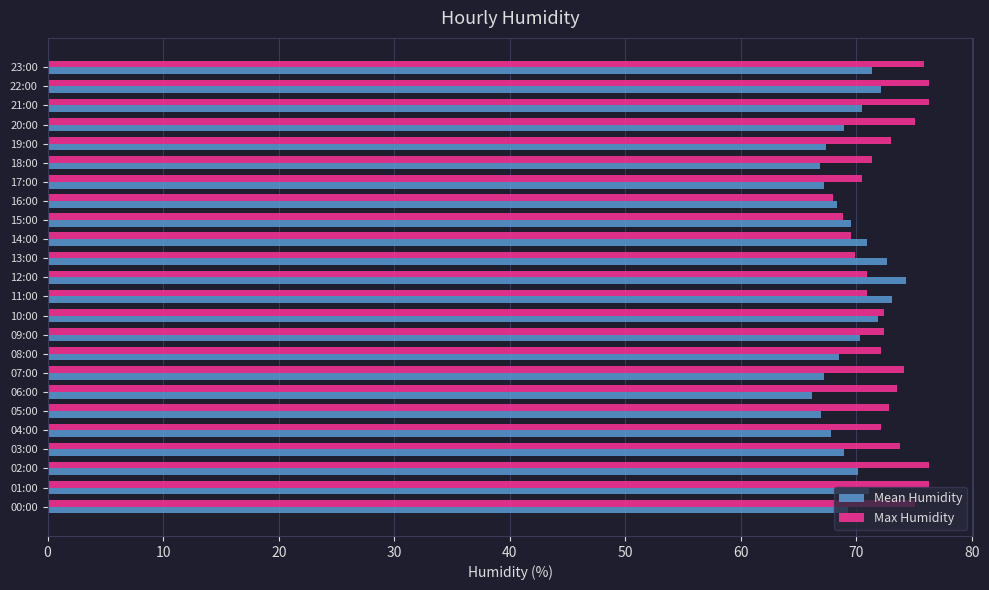

What is the total value across all series at 23:00?

147.1